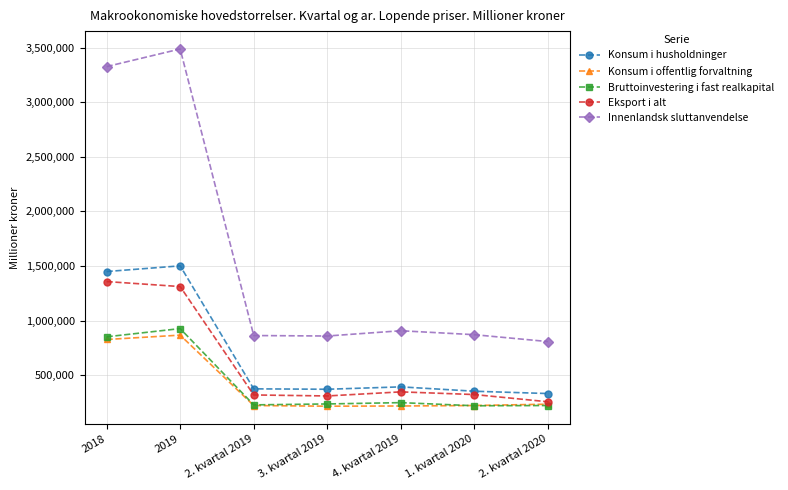

What is the value of the Eksport i alt point at the 7th from the left?

256399